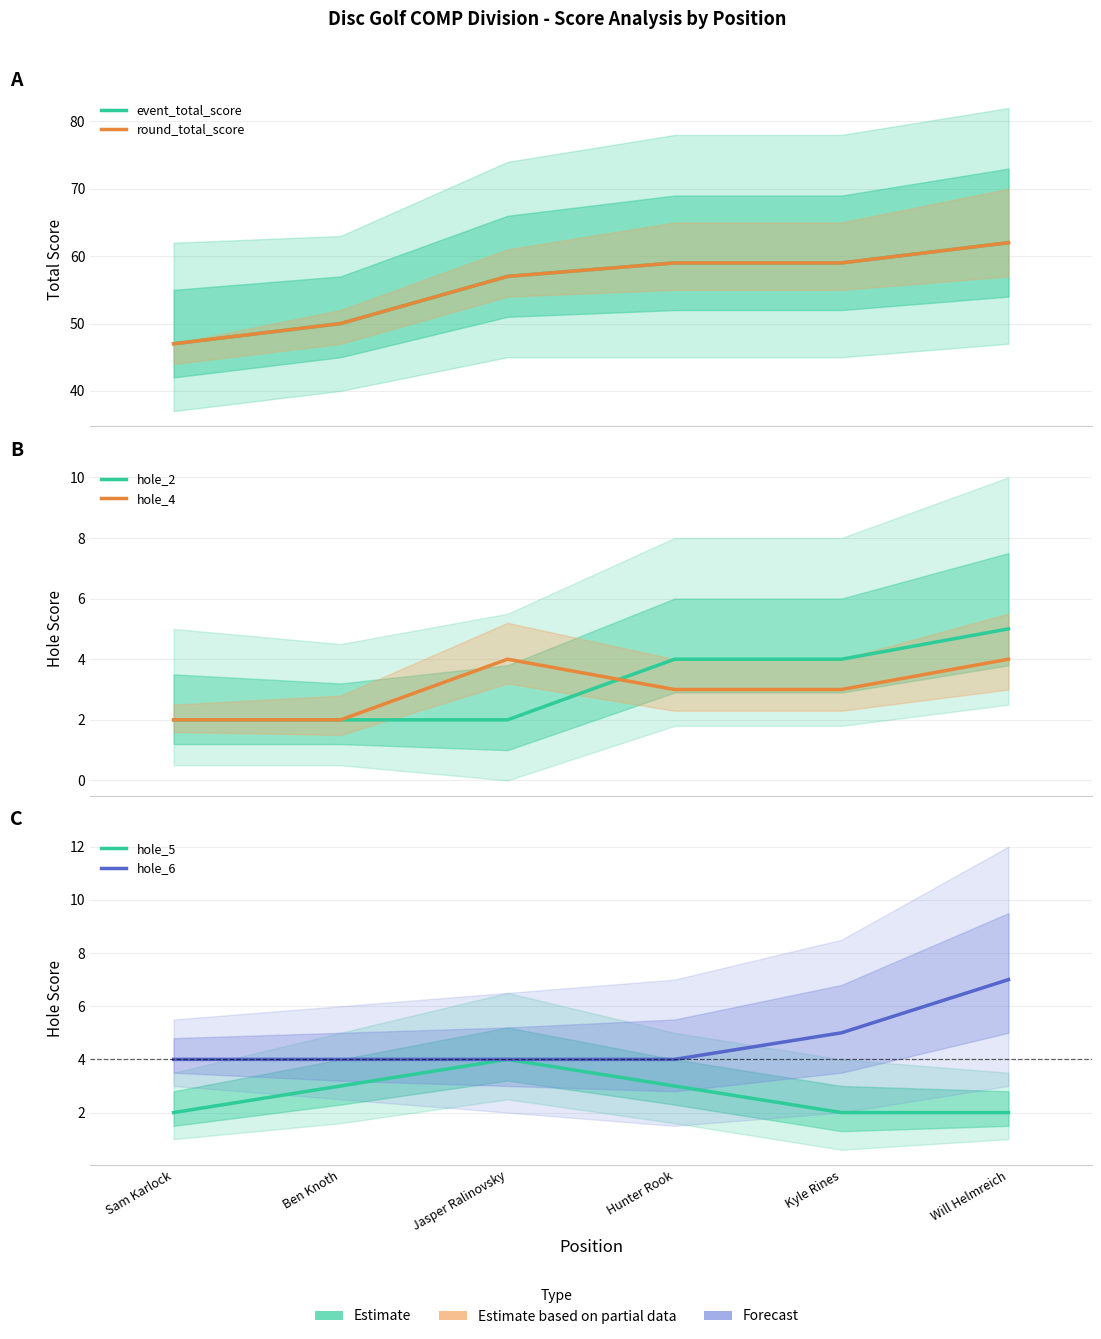

How many distinct data groups are displayed?

6